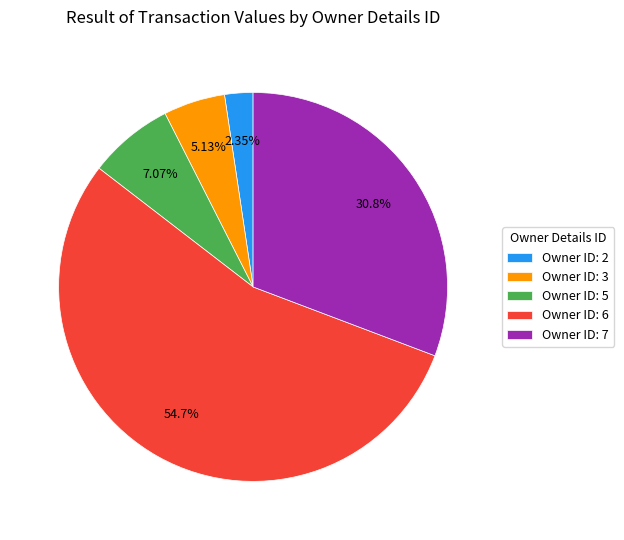

Between Owner ID: 5 and Owner ID: 7, which is larger?

Owner ID: 7